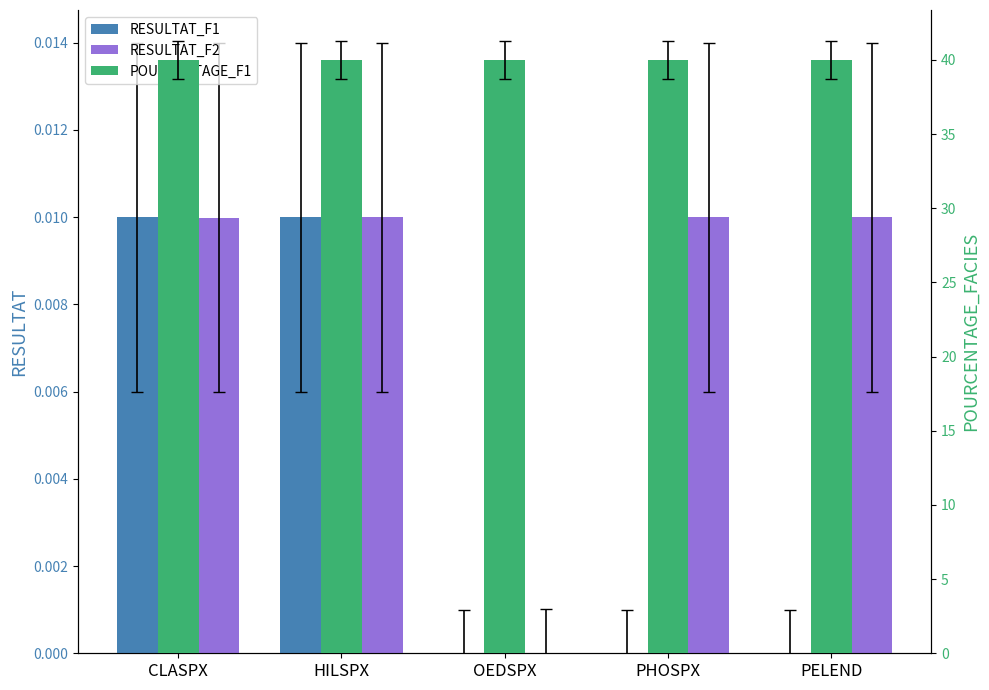

Rank the series at PELEND from lowest to highest value.

RESULTAT_F1, RESULTAT_F2, POURCENTAGE_F1